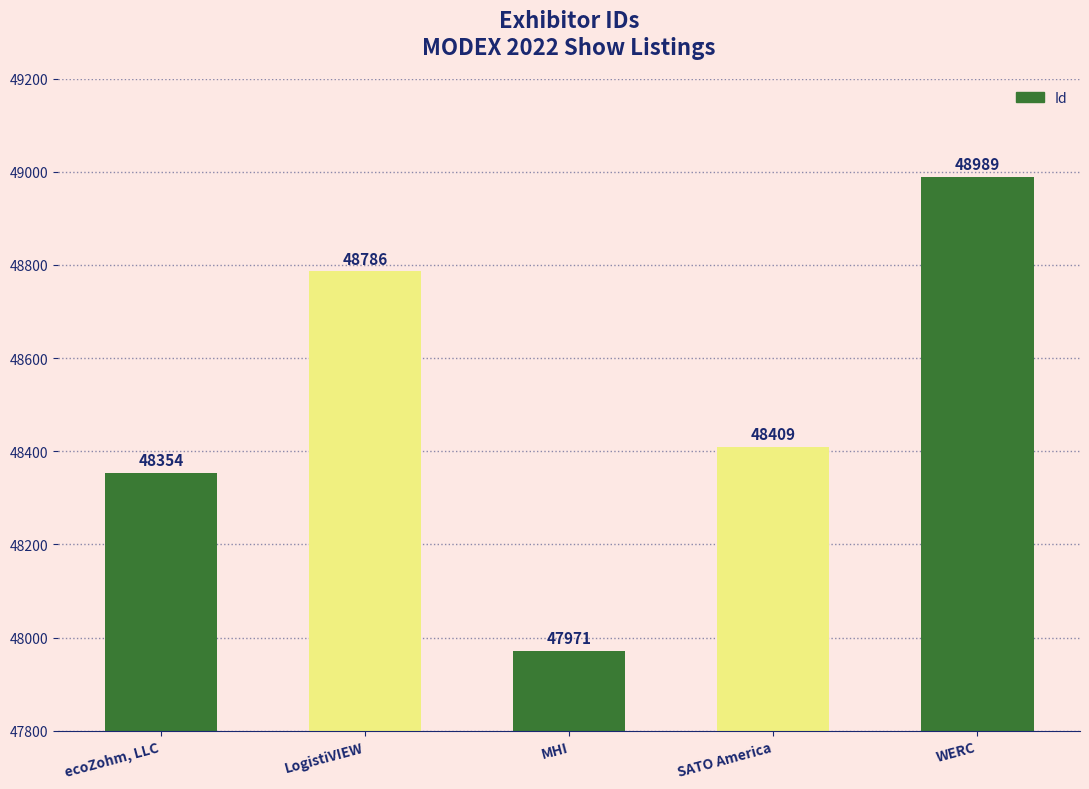

The chart shows a value of 48354 at ecoZohm, LLC. True or false?

True